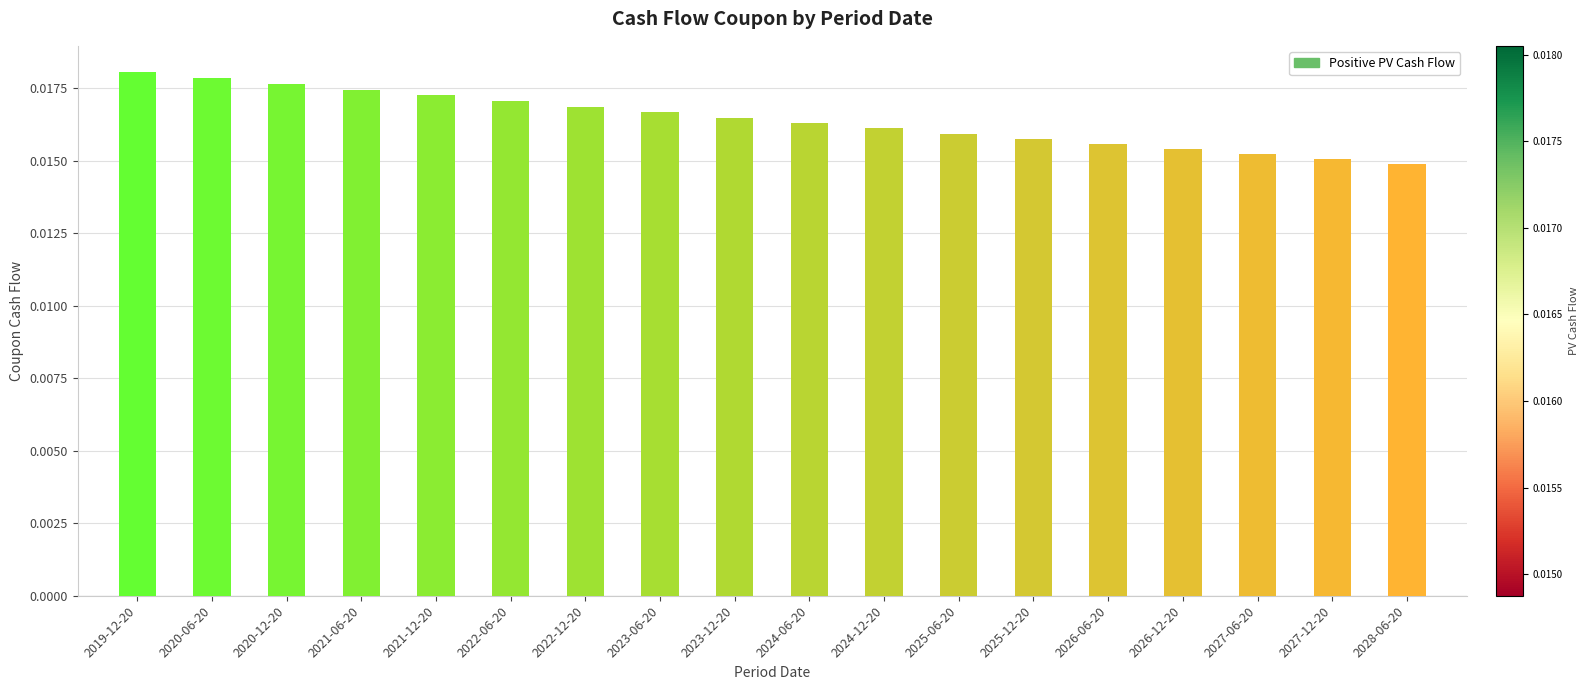

Between 2021-06-20 and 2027-06-20, which is larger?

2021-06-20